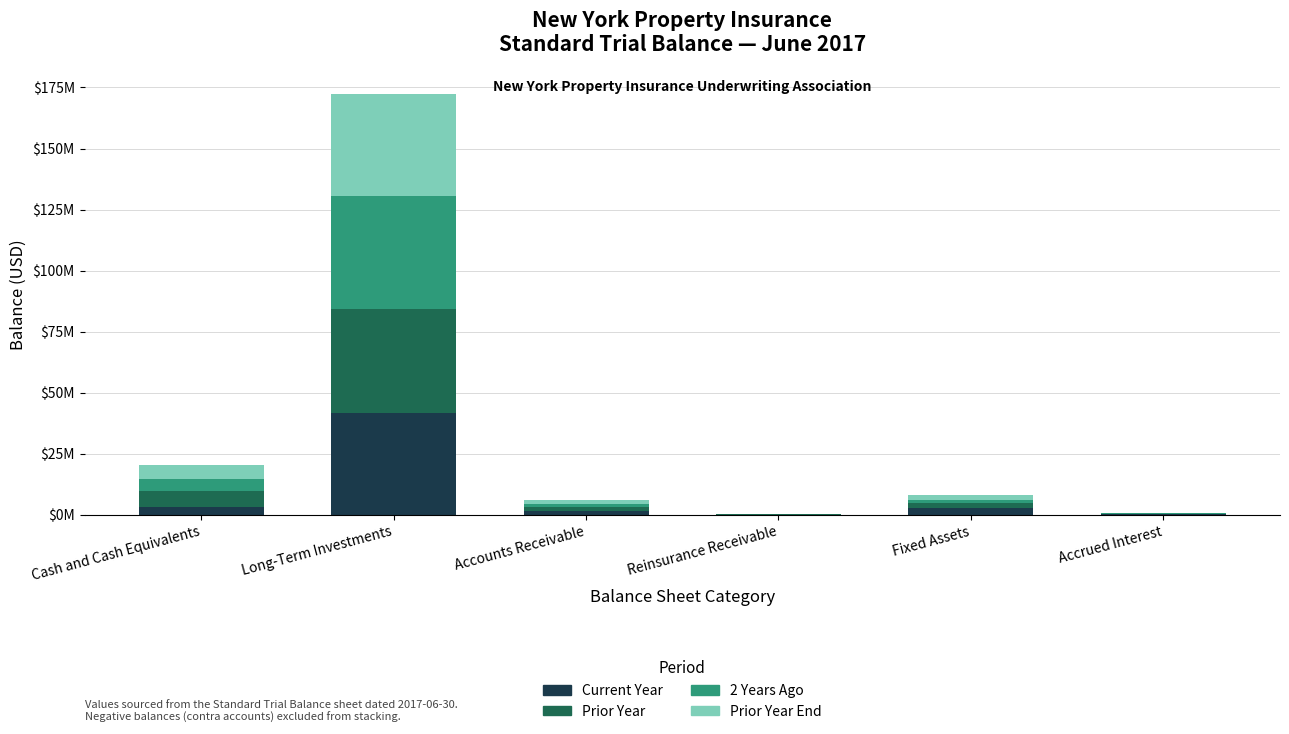

What is the average value of the Prior Year End series?

8543598.9